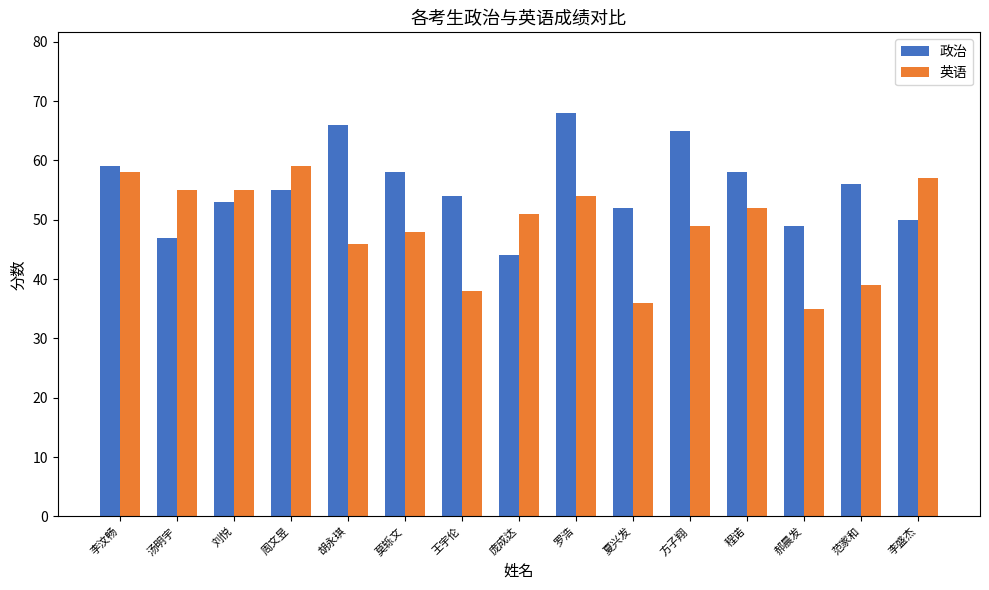

What is the sum of all 政治 values?

834